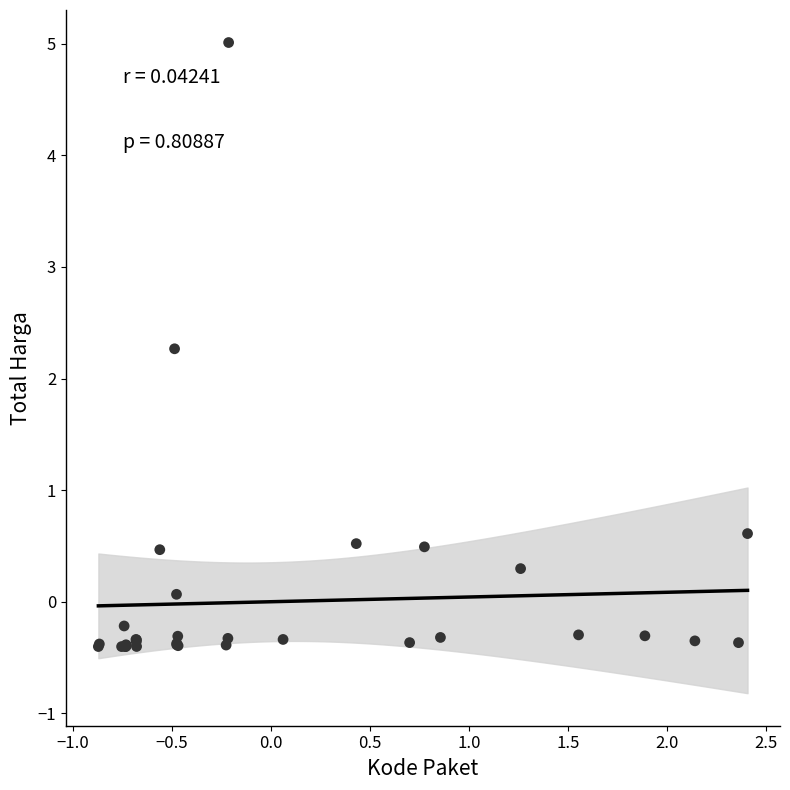

What Y value in the scatter plot is closest to 2?

2.3